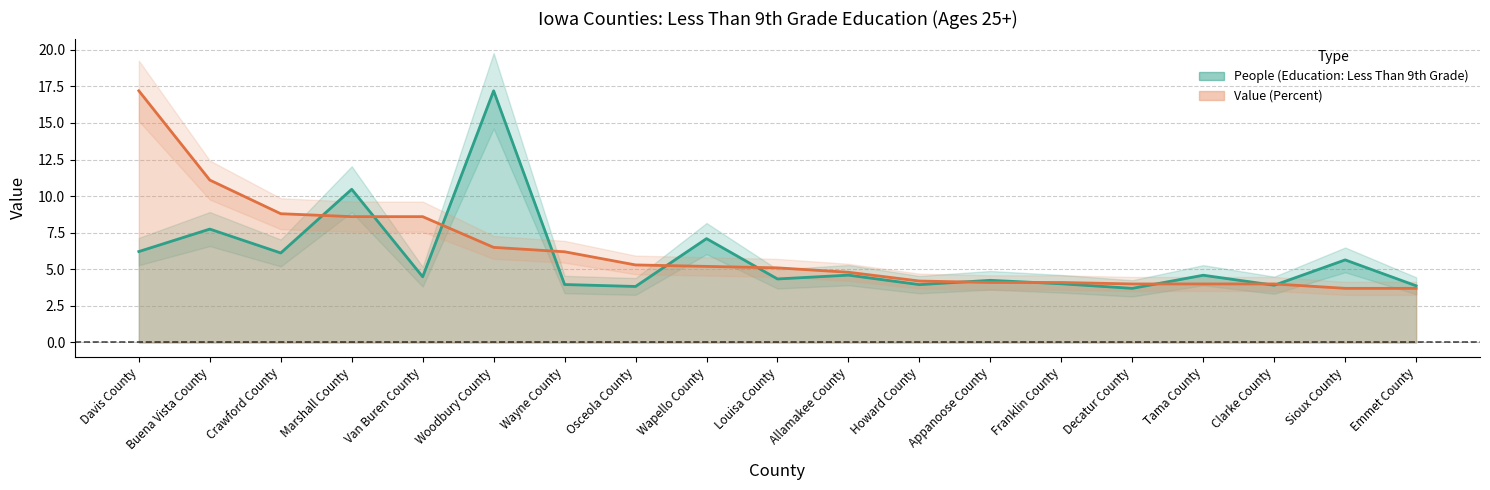

How many lines are shown in the chart?

2